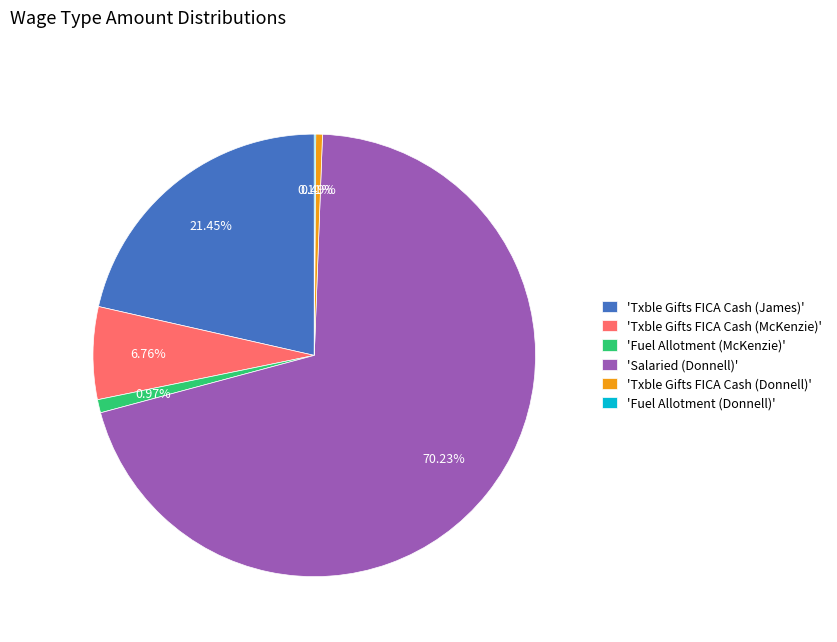

Which has a higher value, 'Salaried (Donnell)' or 'Fuel Allotment (McKenzie)'?

'Salaried (Donnell)'